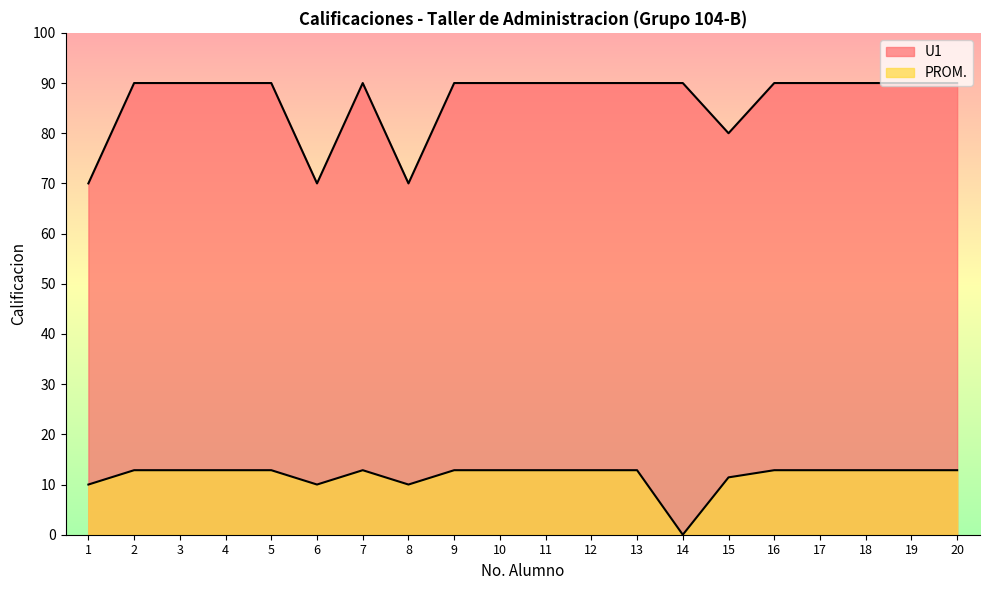

At which label does PROM. reach its minimum?

14